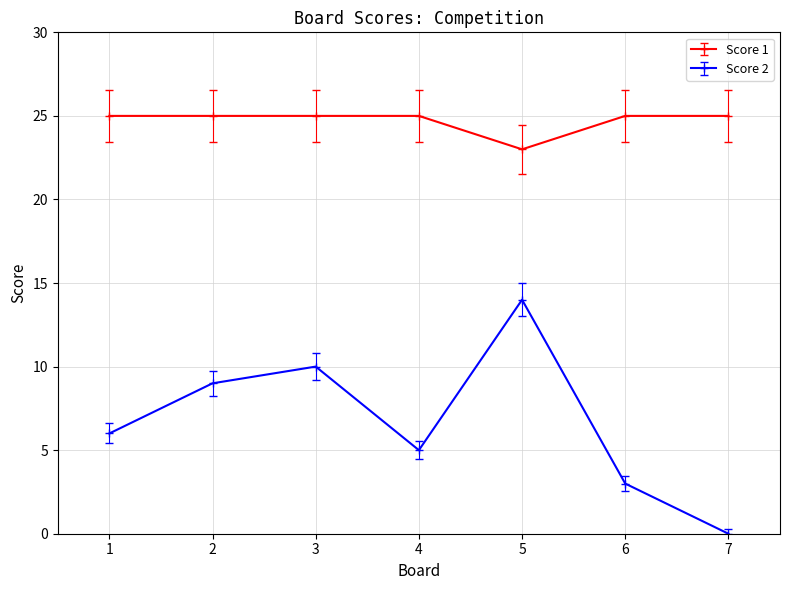

What is the difference between the highest and lowest values at 2?

16